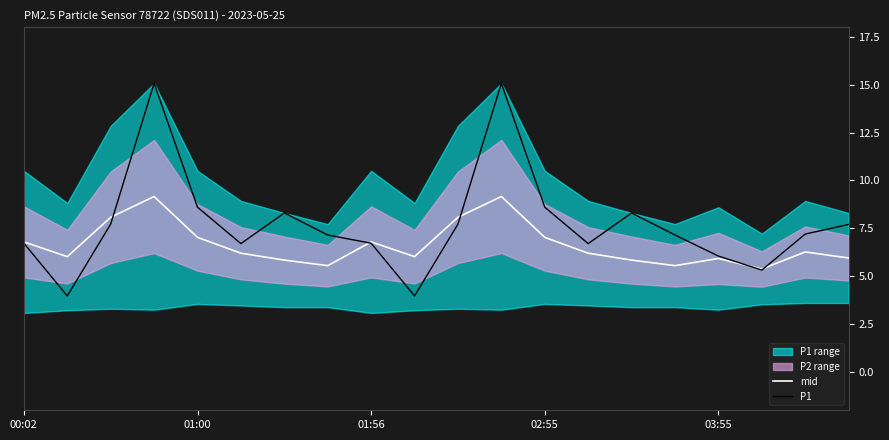

True or false: P1 has a value of 6.7 at 00:02.

True